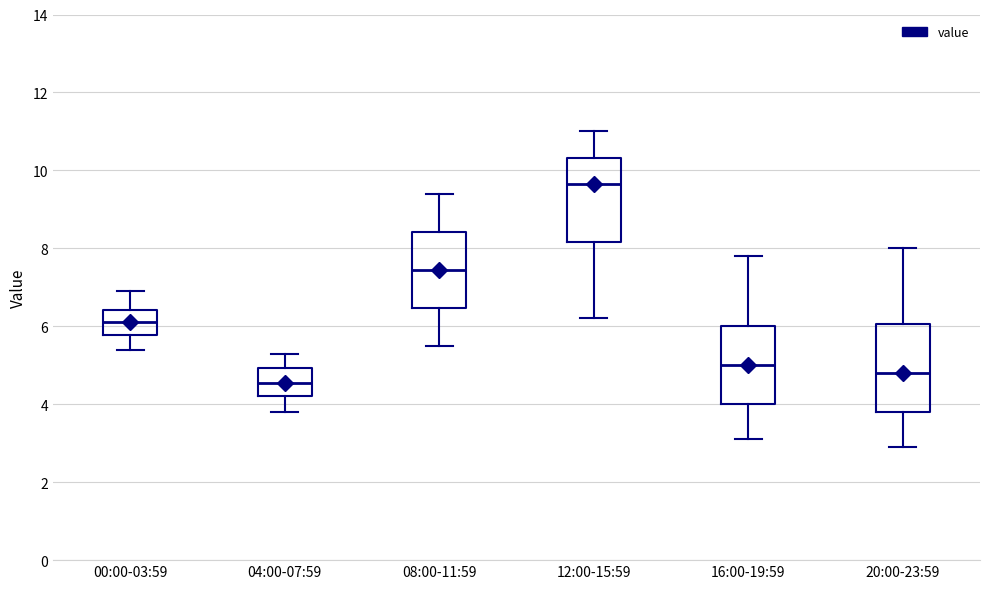

Reading left to right, transcribe this box plot: for each box, give where its median line is, the range the box spans, and where its two whiskers end, as read against the y-axis. The values are not printed on the chart, so give them approximately, as read against the axis.

00:00-03:59: median 6.2, box 5.8 to 6.4, whiskers 5.4 to 7.0
04:00-07:59: median 4.6, box 4.2 to 5.0, whiskers 3.8 to 5.4
08:00-11:59: median 7.4, box 6.4 to 8.4, whiskers 5.6 to 9.4
12:00-15:59: median 9.6, box 8.2 to 10.4, whiskers 6.2 to 11.0
16:00-19:59: median 5.0, box 4.0 to 6.0, whiskers 3.2 to 7.8
20:00-23:59: median 4.8, box 3.8 to 6.0, whiskers 3.0 to 8.0